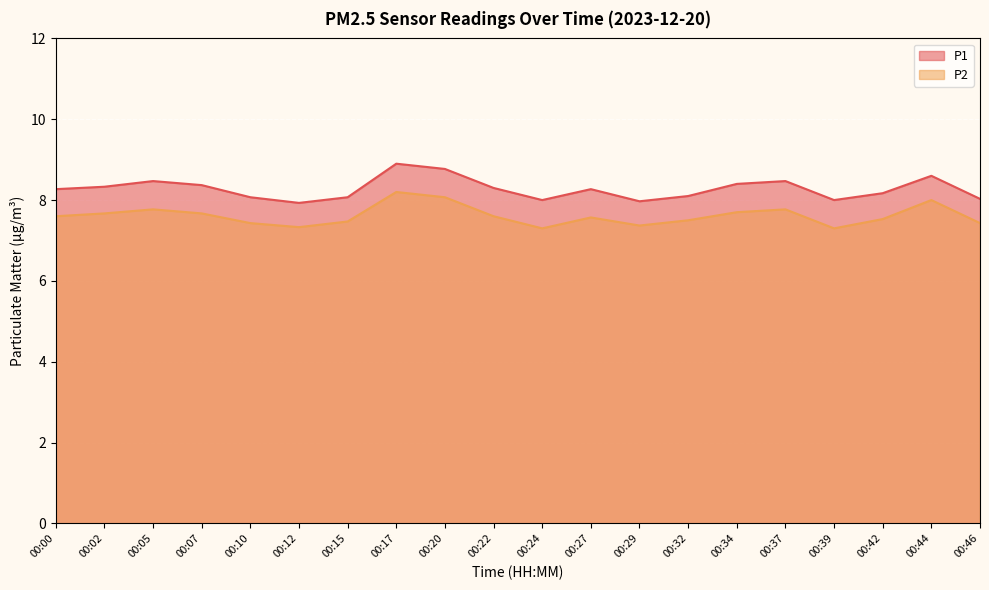

The value of P1 at 00:44 is 8.6. True or false?

True